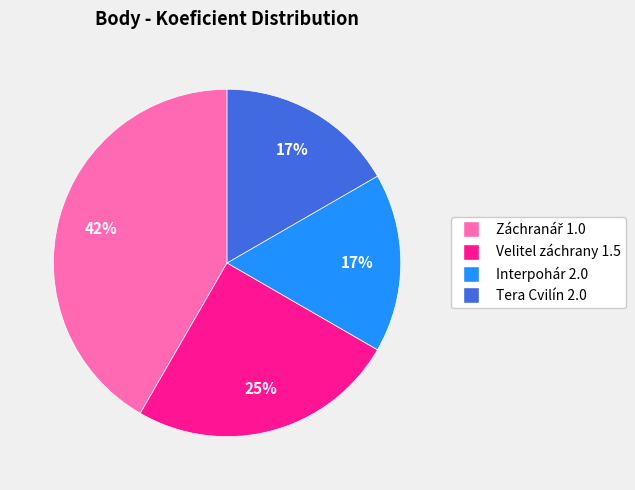

To the nearest percent, what is the average slice percentage?

25%